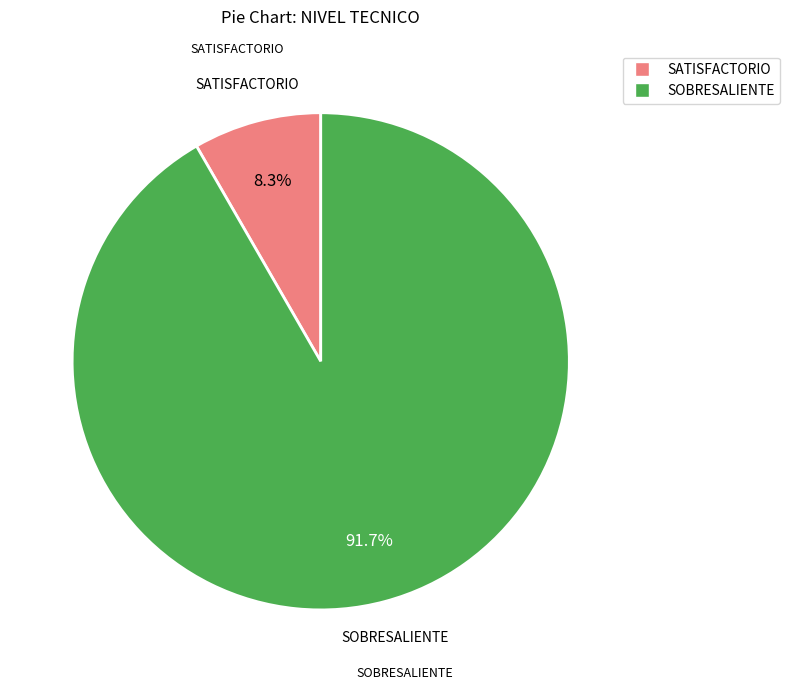

To the nearest percent, what is the combined percentage of SATISFACTORIO and SOBRESALIENTE?

100%